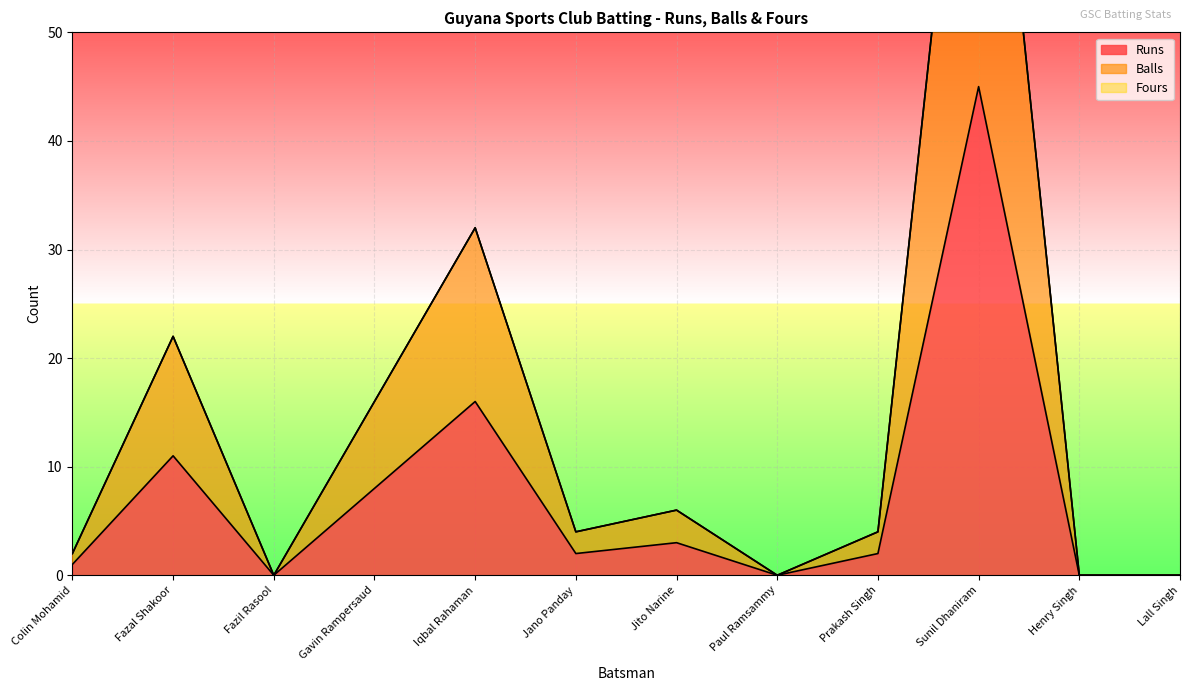

In Balls, how many points are higher than both neighbors (excluding endpoints)?

4